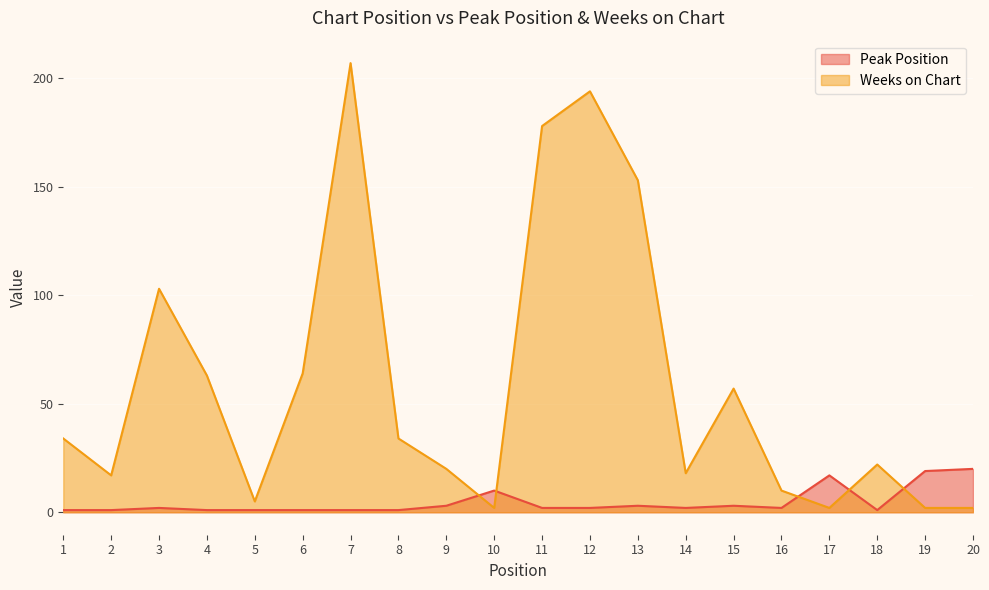

Between 12 and 13, which is larger?

13